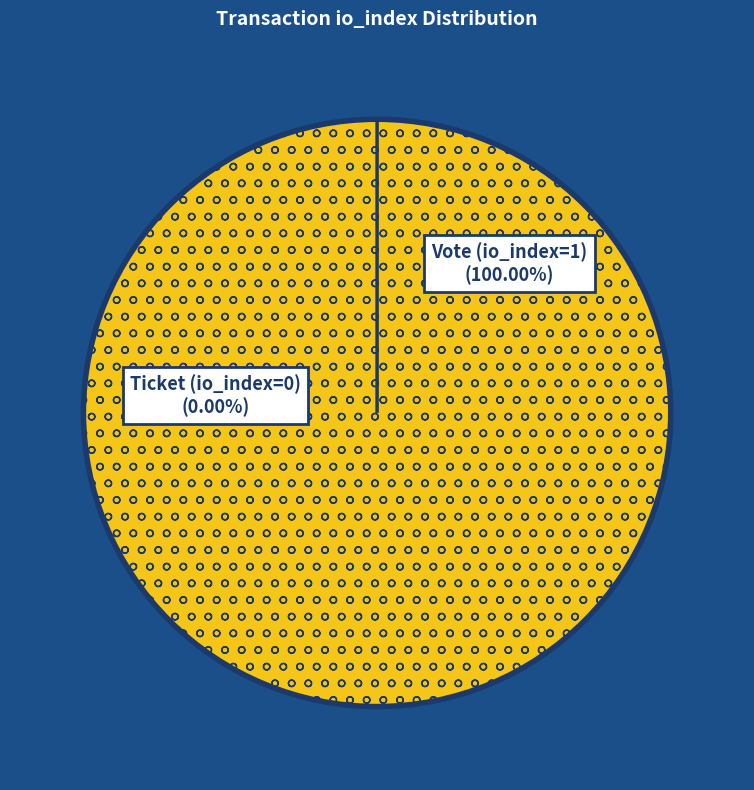

To the nearest percent, what is the combined percentage of Ticket (io_index=0) and Vote (io_index=1)?

100%